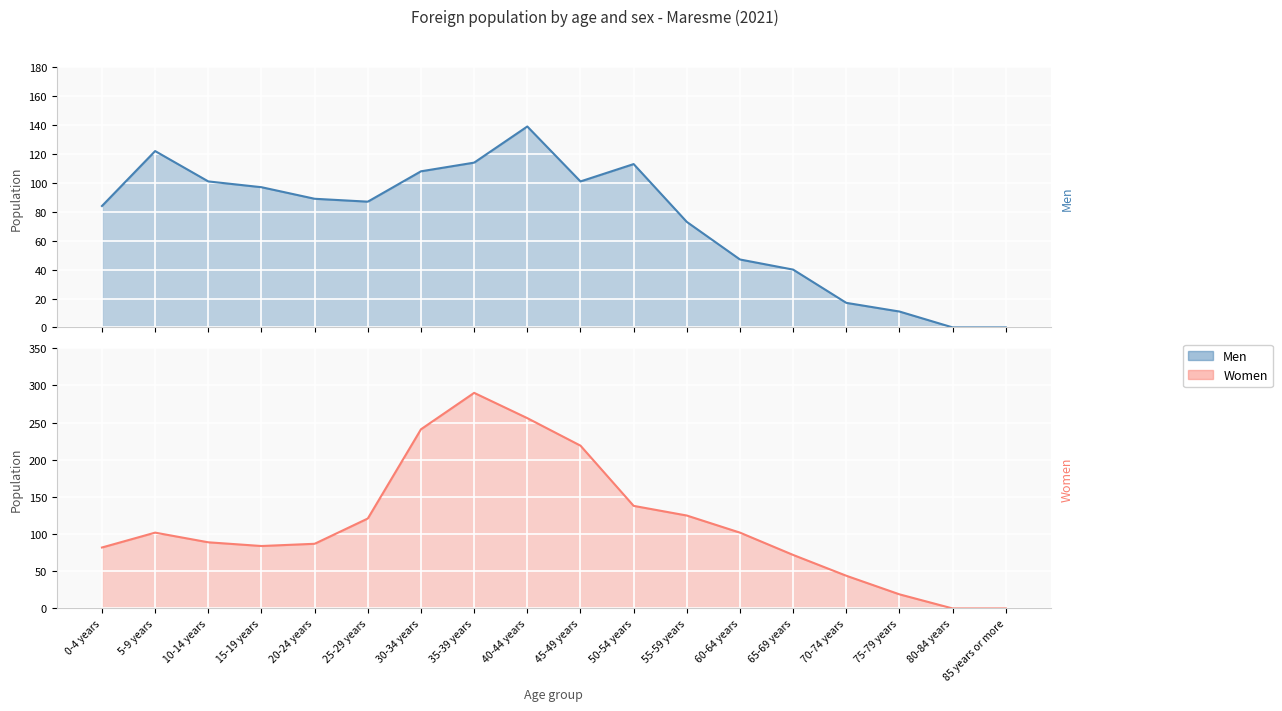

What is the spread (max minus min) of values at 20-24 years?

2